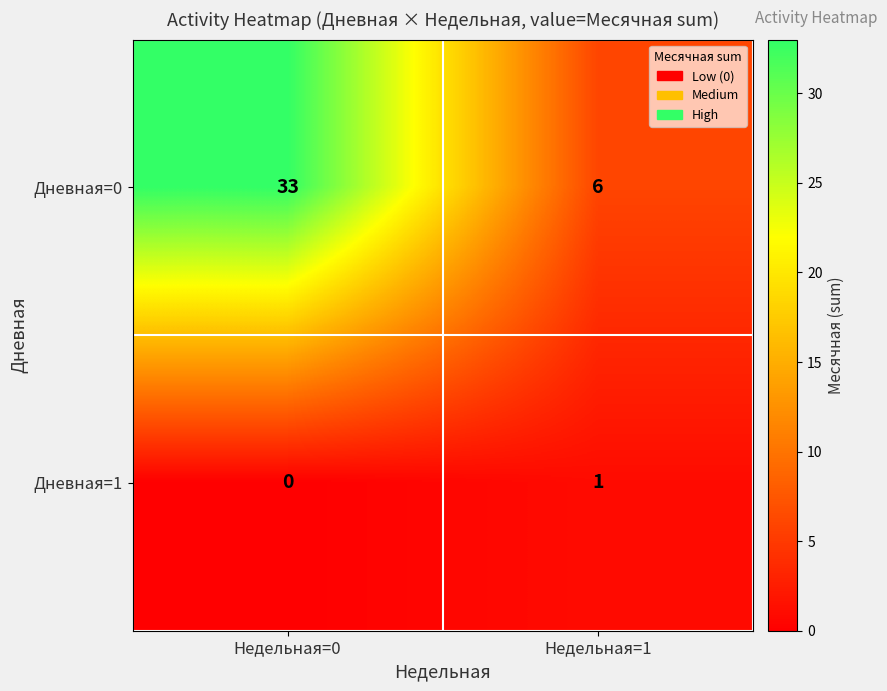

What is the average value of the Дневная=0 series?

20